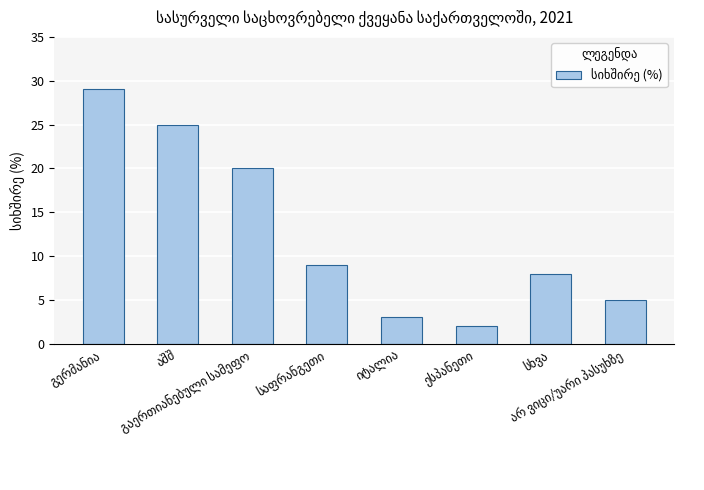

What is the difference between the maximum and minimum values?

27